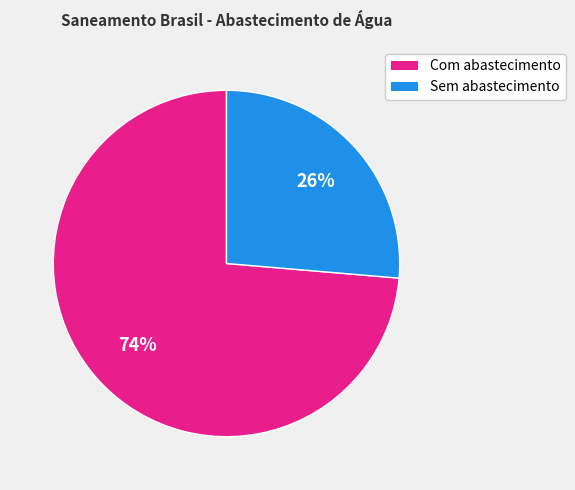

To the nearest percent, what is the average slice percentage?

50%